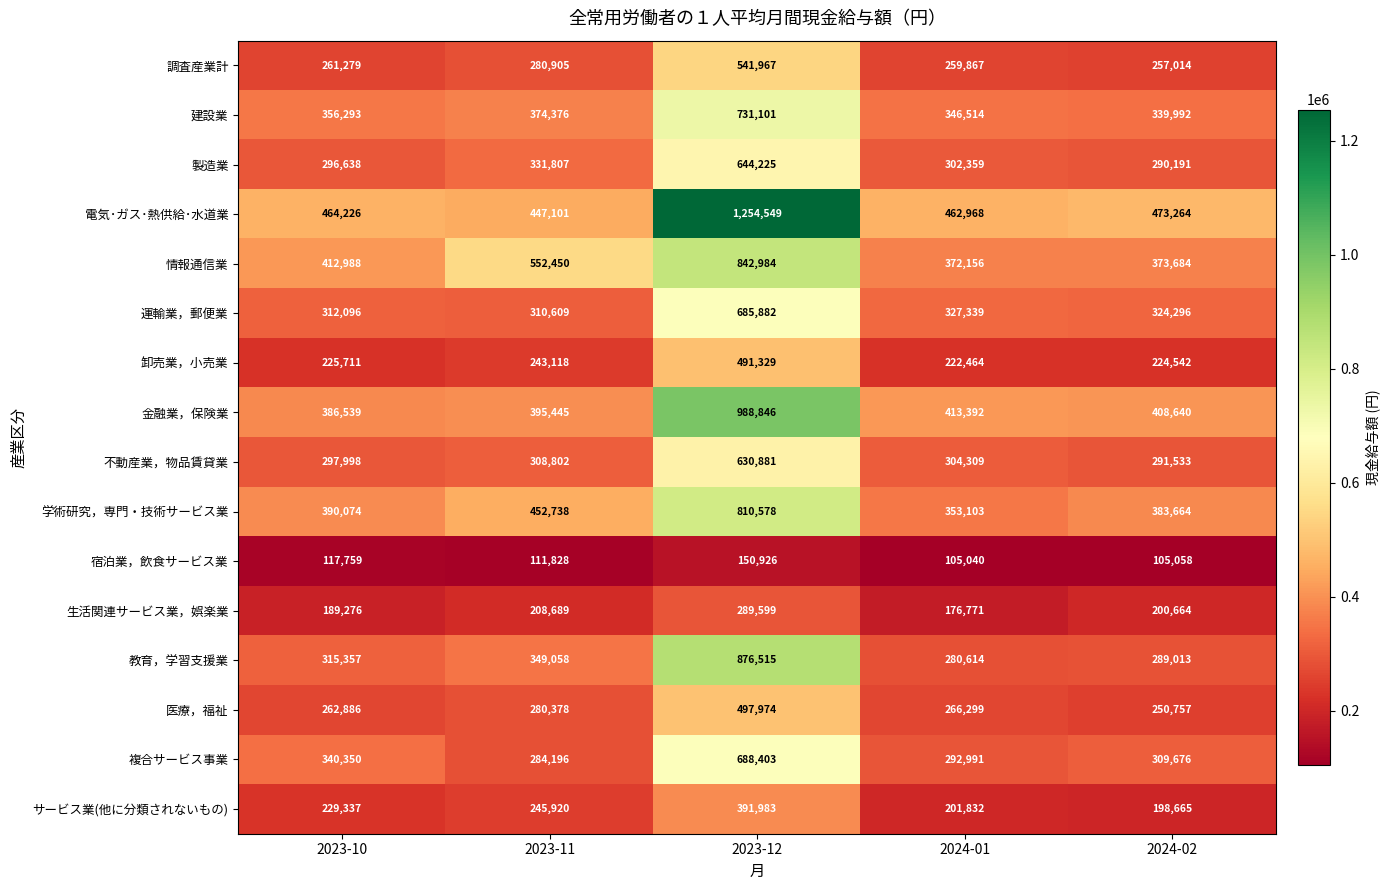

The 運輸業，郵便業 series shows 685882 at 2023-12. True or false?

True